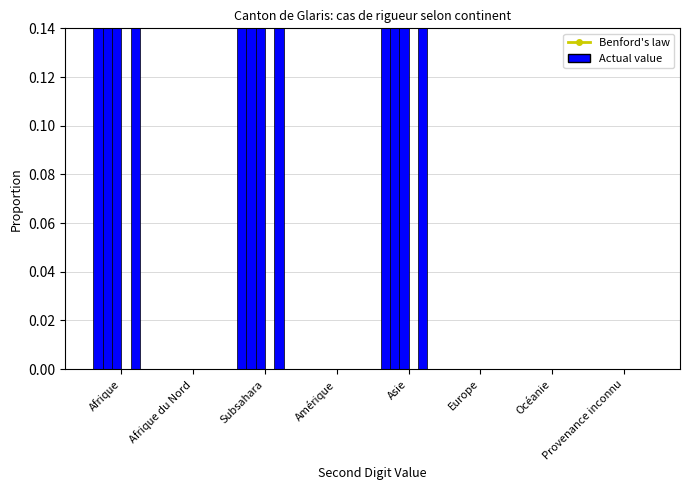

How many bars are there in total?

32